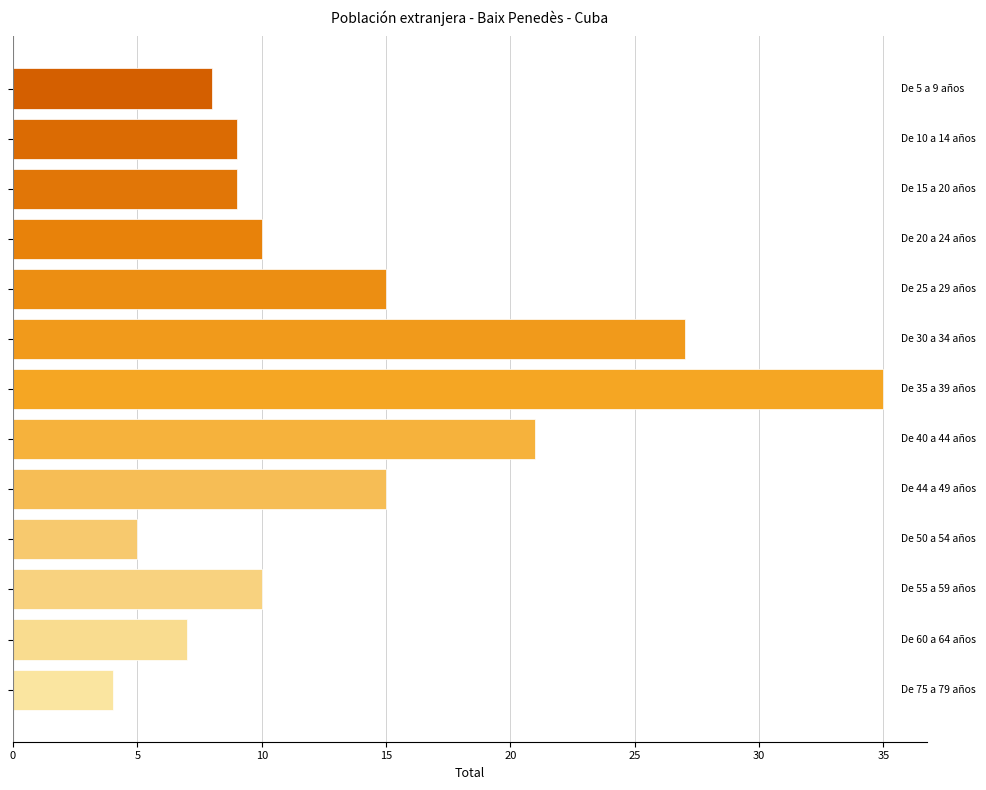

What is the average value?

13